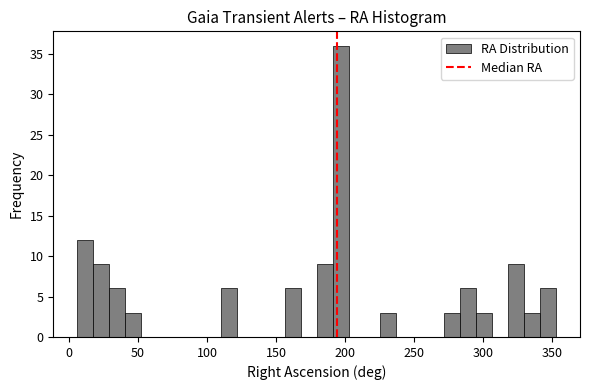

Read against the x-axis, roughly where is the centre of the tallest bar?

195